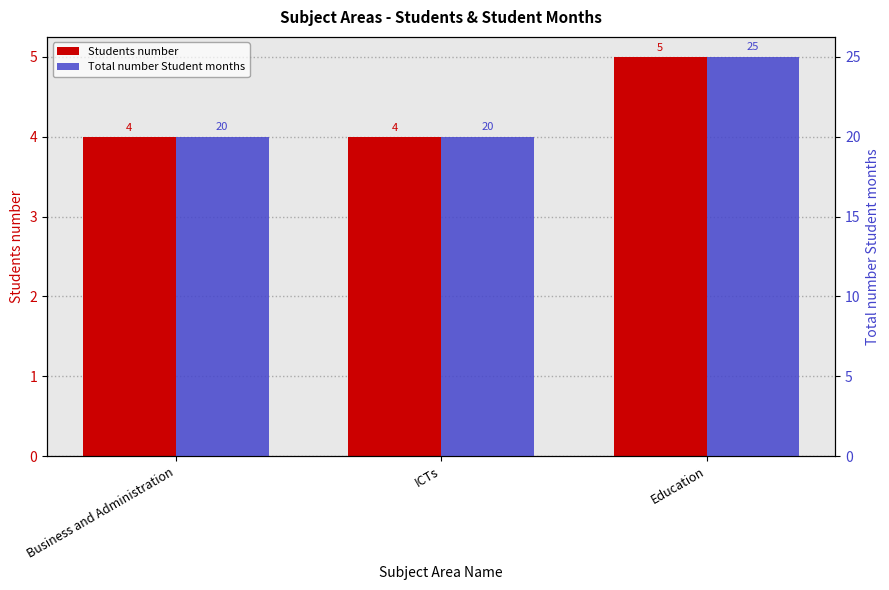

At which category is the sum across all series the highest?

Education